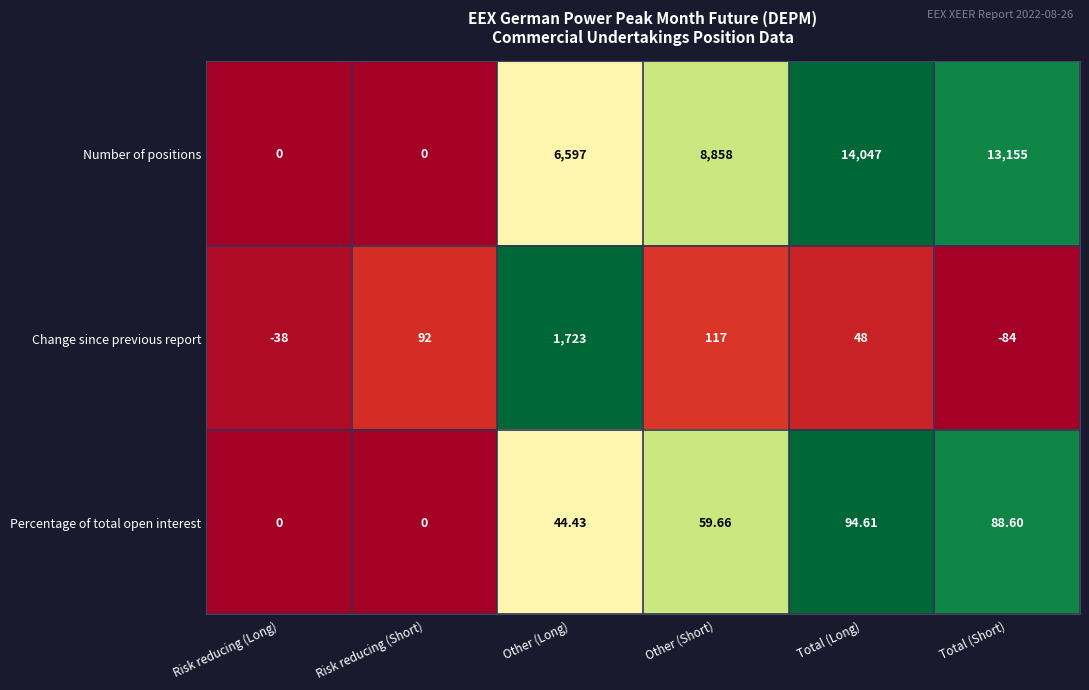

What is the total value across all series at Total (Short)?

13159.6